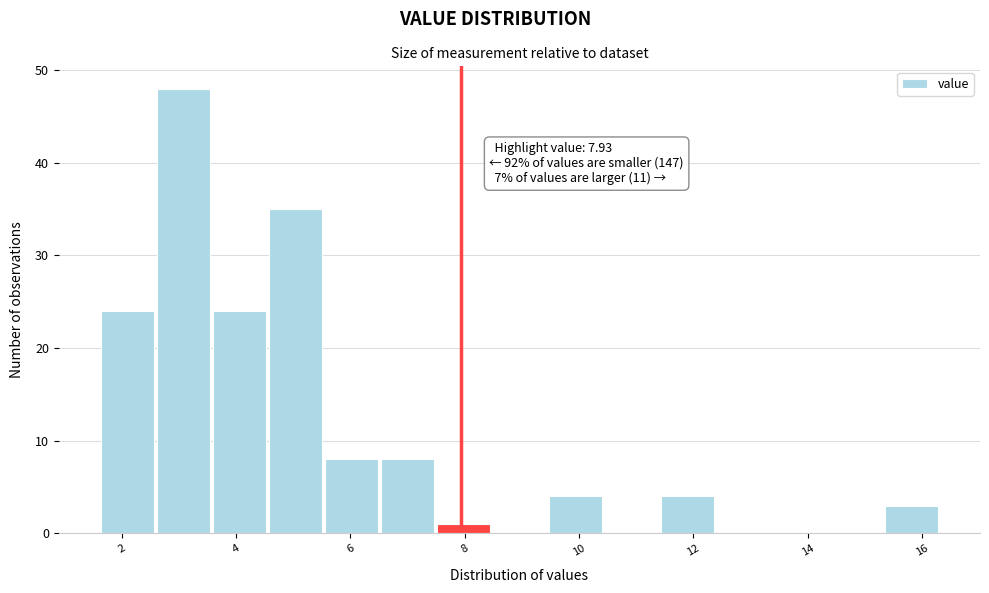

Over which range of the x-axis is the bar tallest?

2.6 to 3.6